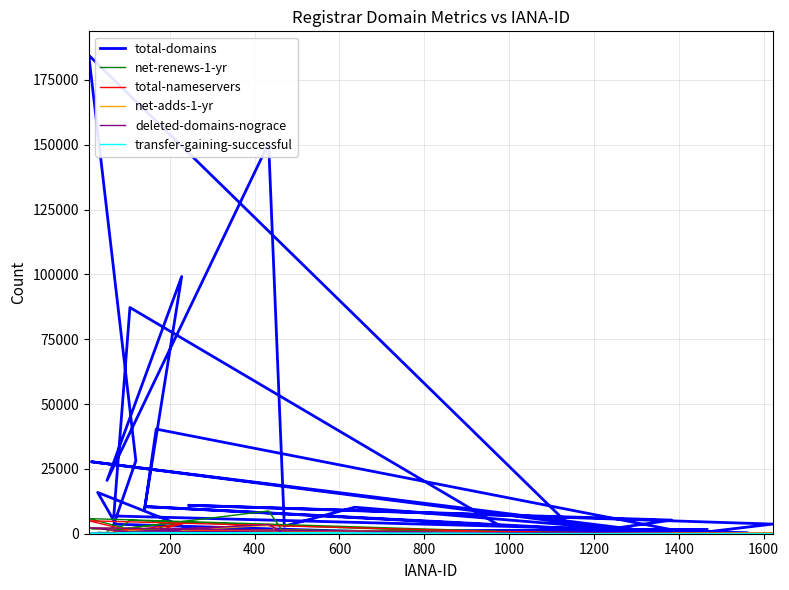

Which series has the widest spread of values?

total-domains